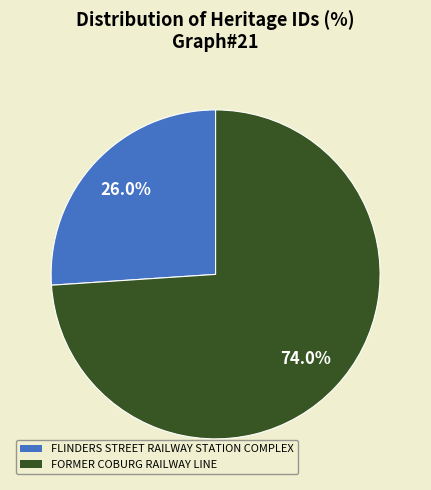

What is the smallest slice in the pie chart?

FLINDERS STREET RAILWAY STATION COMPLEX